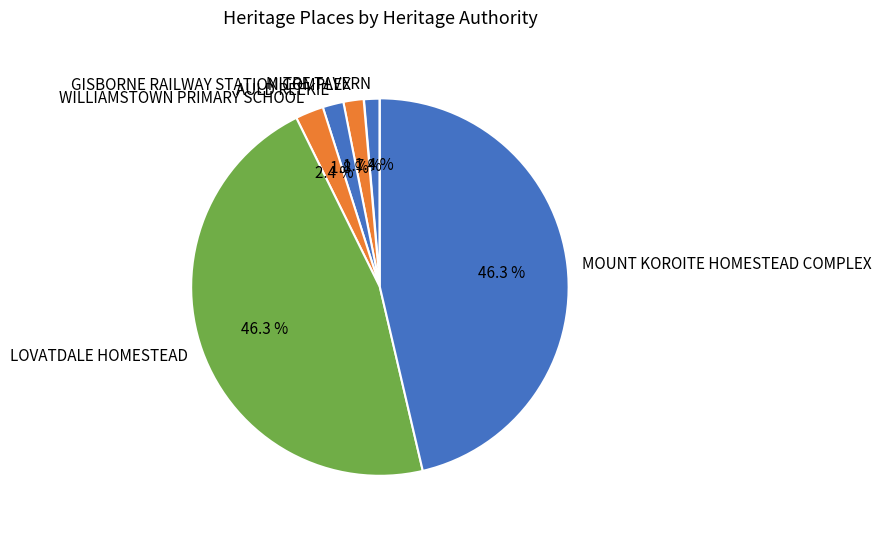

Between AULD REEKIE and LOVATDALE HOMESTEAD, which is larger?

LOVATDALE HOMESTEAD